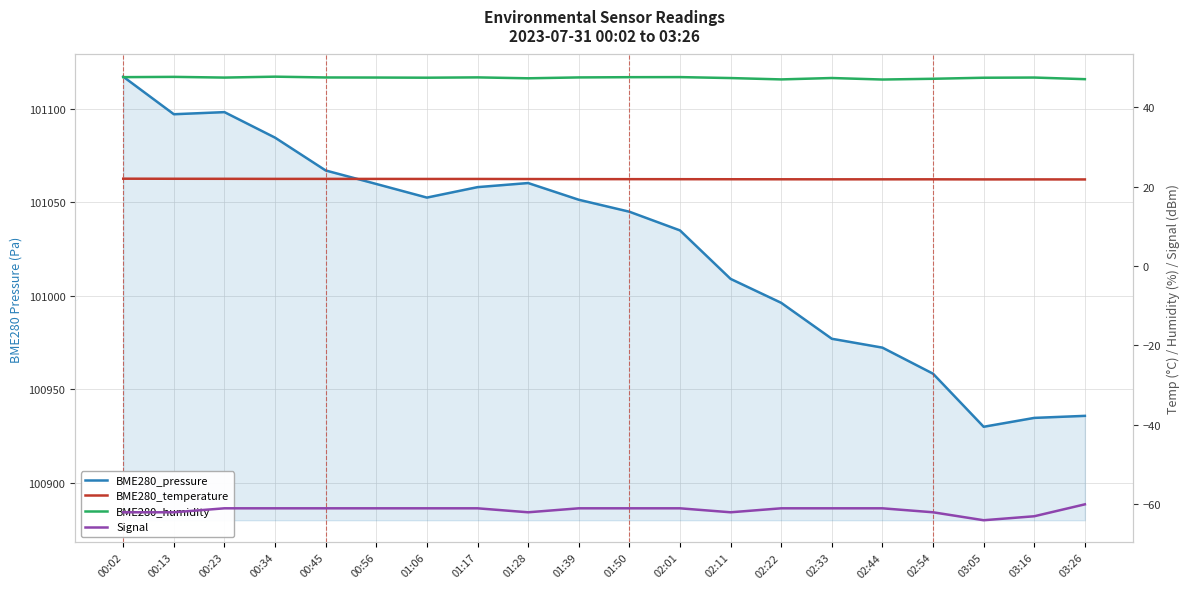

Reading left to right, list all the values displayed in this chart.

BME280_pressure: 00:02=101117.2	00:13=101097.1	00:23=101098.2	00:34=101084.6	00:45=101067.0	00:56=101059.8	01:06=101052.5	01:17=101058.1	01:28=101060.3	01:39=101051.3	01:50=101044.9	02:01=101034.9	02:11=101009.0	02:22=100996.2	02:33=100977.0	02:44=100972.2	02:54=100958.3	03:05=100929.9	03:16=100934.6	03:26=100935.7
BME280_temperature: 00:02=22.0	00:13=21.9	00:23=21.9	00:34=21.9	00:45=21.9	00:56=21.9	01:06=21.9	01:17=21.9	01:28=21.9	01:39=21.9	01:50=21.9	02:01=21.8	02:11=21.8	02:22=21.8	02:33=21.8	02:44=21.8	02:54=21.8	03:05=21.8	03:16=21.8	03:26=21.8
BME280_humidity: 00:02=47.5	00:13=47.6	00:23=47.4	00:34=47.6	00:45=47.5	00:56=47.4	01:06=47.4	01:17=47.5	01:28=47.2	01:39=47.5	01:50=47.5	02:01=47.5	02:11=47.3	02:22=47.0	02:33=47.3	02:44=46.9	02:54=47.1	03:05=47.4	03:16=47.4	03:26=47.0
Signal: 00:02=-62.0	00:13=-62.0	00:23=-61.0	00:34=-61.0	00:45=-61.0	00:56=-61.0	01:06=-61.0	01:17=-61.0	01:28=-62.0	01:39=-61.0	01:50=-61.0	02:01=-61.0	02:11=-62.0	02:22=-61.0	02:33=-61.0	02:44=-61.0	02:54=-62.0	03:05=-64.0	03:16=-63.0	03:26=-60.0